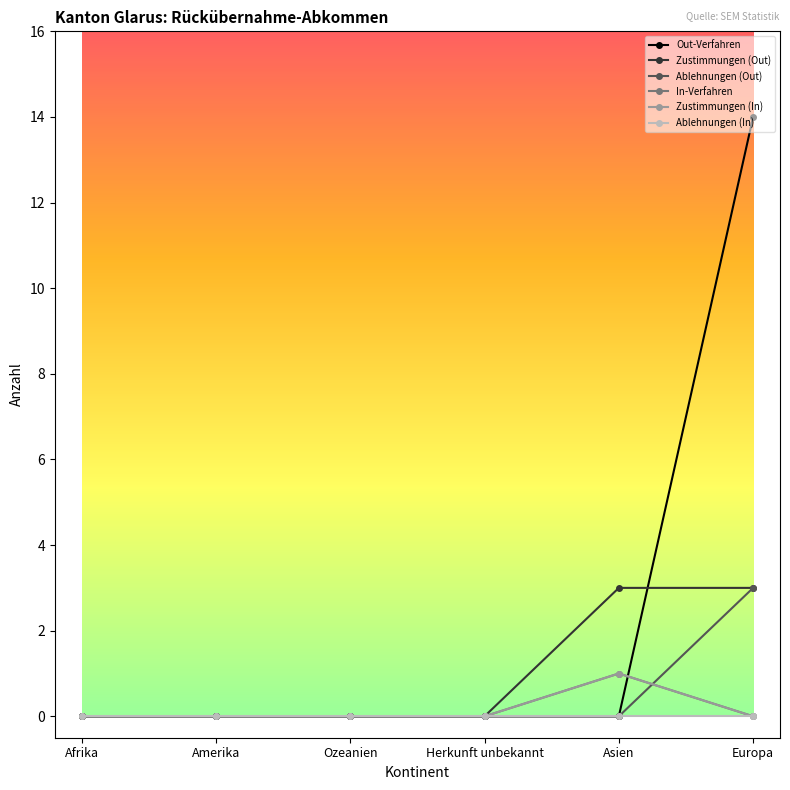

True or false: In-Verfahren and Out-Verfahren cross at least once.

True